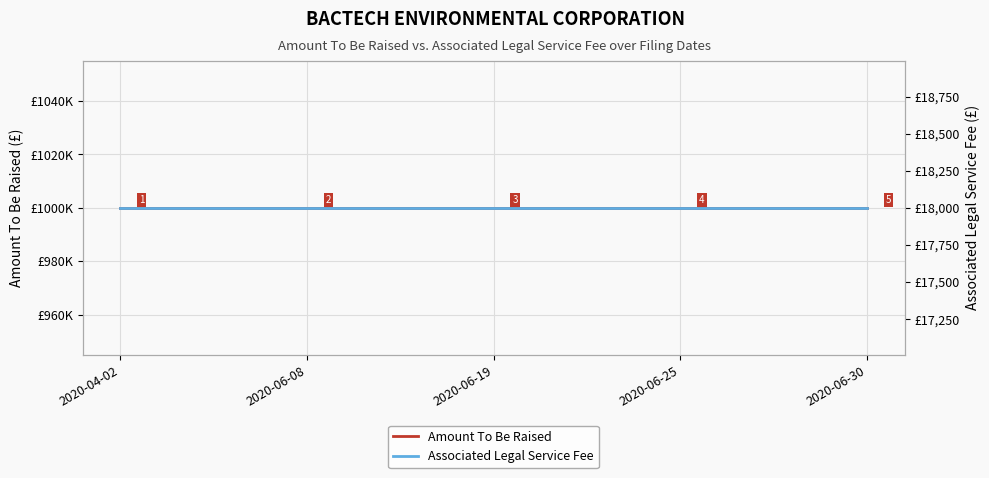

What is the average value of the Amount To Be Raised series?

1000000